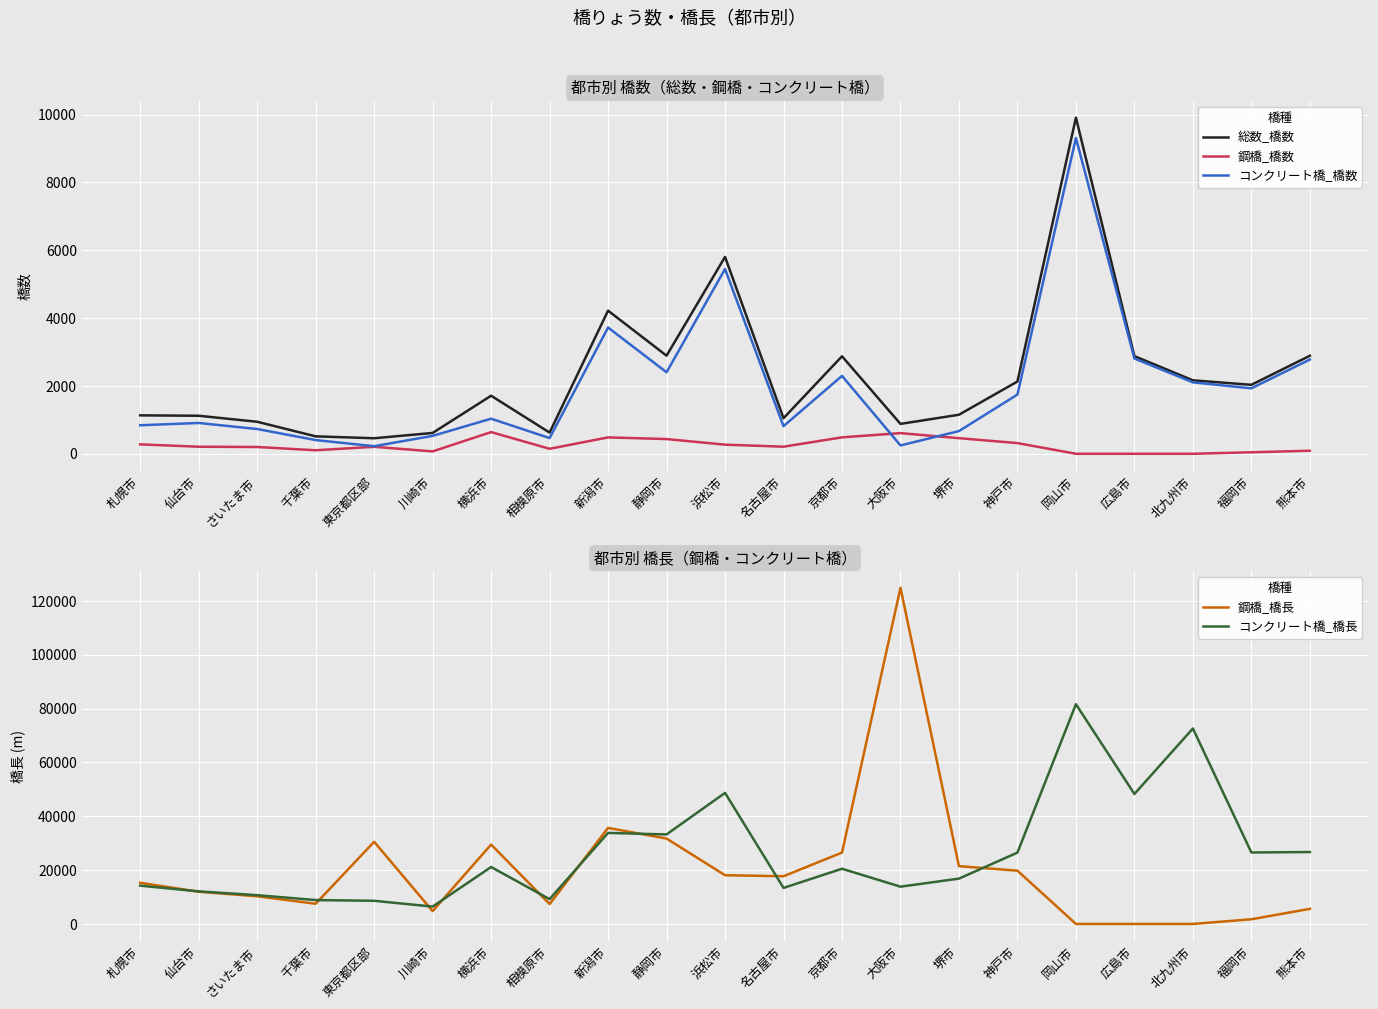

True or false: 総数_橋数 and 鋼橋_橋数 cross at least once.

False